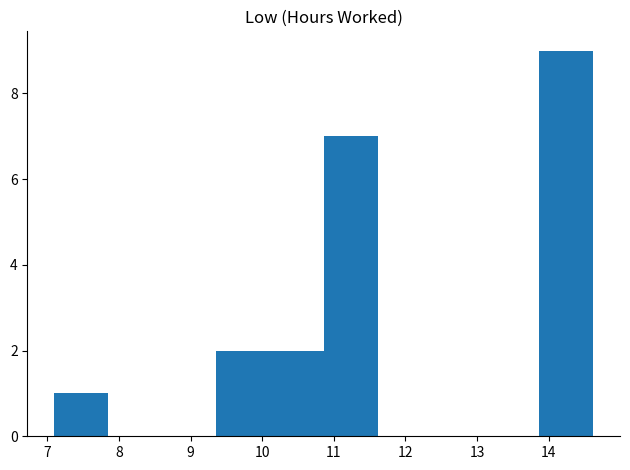

Reading left to right, transcribe this chart: for each bar, give the range it covers on the x-axis and its height. Neither the bar edges nor the heights are printed on the chart, so give them approximately, as read against the axes.

7.1 to 7.9: 1
7.9 to 8.6: 0
8.6 to 9.4: 0
9.4 to 10.1: 2
10.1 to 10.9: 2
10.9 to 11.6: 7
11.6 to 12.4: 0
12.4 to 13.1: 0
13.1 to 13.9: 0
13.9 to 14.6: 9